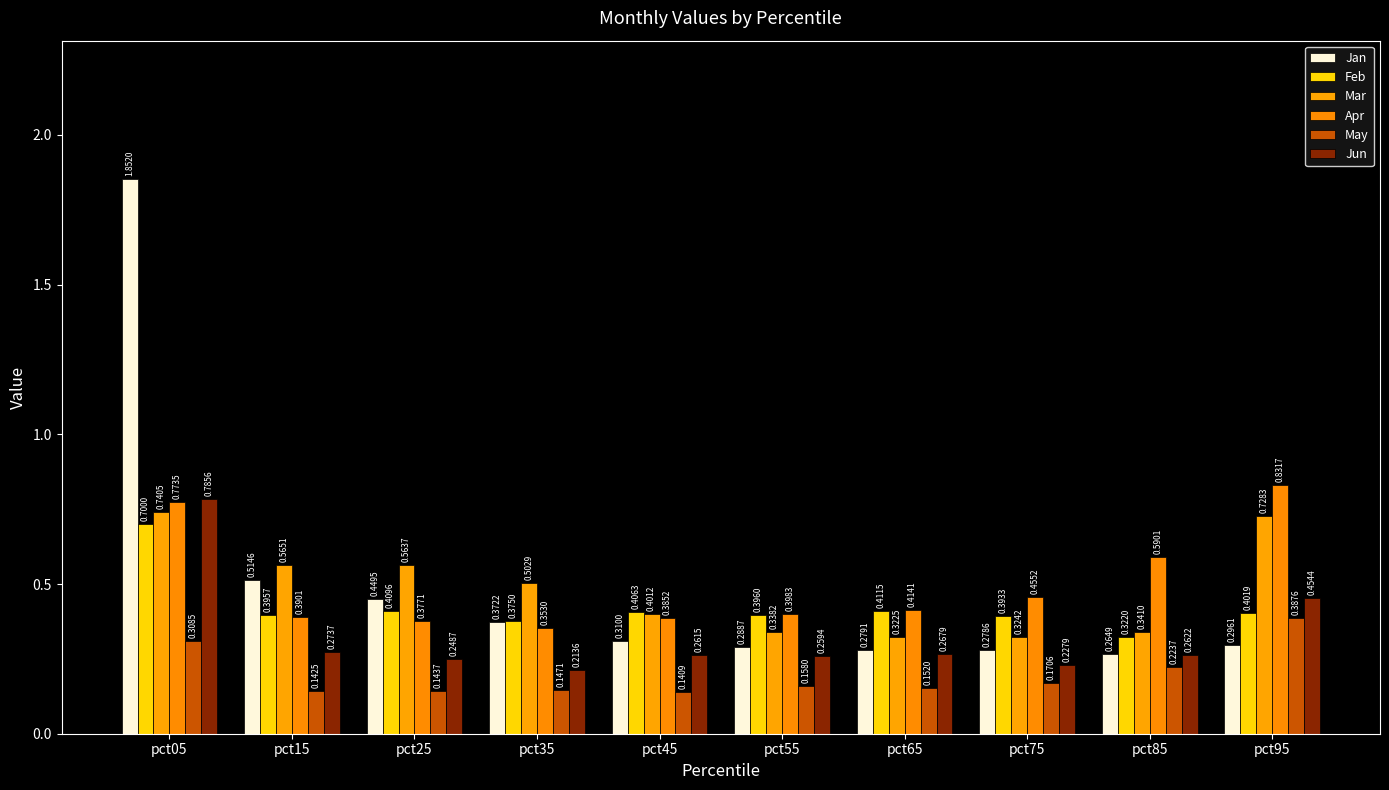

Reading left to right, list all the values displayed in this chart.

Jan: pct05=1.9	pct15=0.5	pct25=0.4	pct35=0.4	pct45=0.3	pct55=0.3	pct65=0.3	pct75=0.3	pct85=0.3	pct95=0.3
Feb: pct05=0.7	pct15=0.4	pct25=0.4	pct35=0.4	pct45=0.4	pct55=0.4	pct65=0.4	pct75=0.4	pct85=0.3	pct95=0.4
Mar: pct05=0.7	pct15=0.6	pct25=0.6	pct35=0.5	pct45=0.4	pct55=0.3	pct65=0.3	pct75=0.3	pct85=0.3	pct95=0.7
Apr: pct05=0.8	pct15=0.4	pct25=0.4	pct35=0.4	pct45=0.4	pct55=0.4	pct65=0.4	pct75=0.5	pct85=0.6	pct95=0.8
May: pct05=0.3	pct15=0.1	pct25=0.1	pct35=0.1	pct45=0.1	pct55=0.2	pct65=0.2	pct75=0.2	pct85=0.2	pct95=0.4
Jun: pct05=0.8	pct15=0.3	pct25=0.2	pct35=0.2	pct45=0.3	pct55=0.3	pct65=0.3	pct75=0.2	pct85=0.3	pct95=0.5